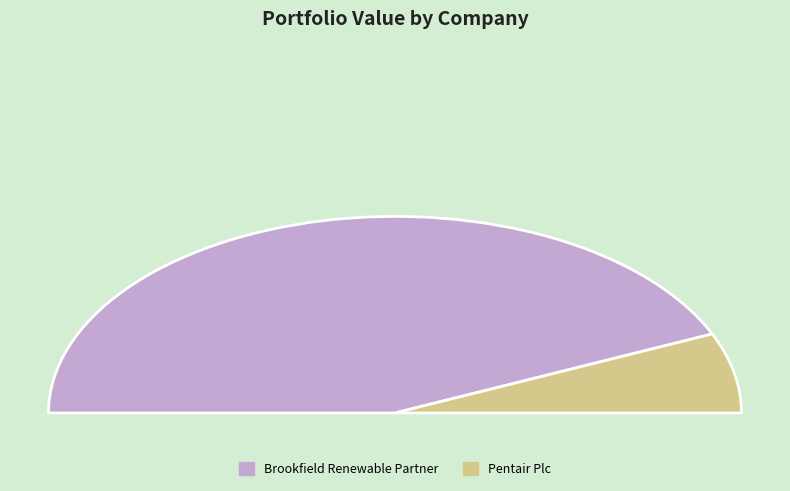

How many segments does this pie chart have?

2